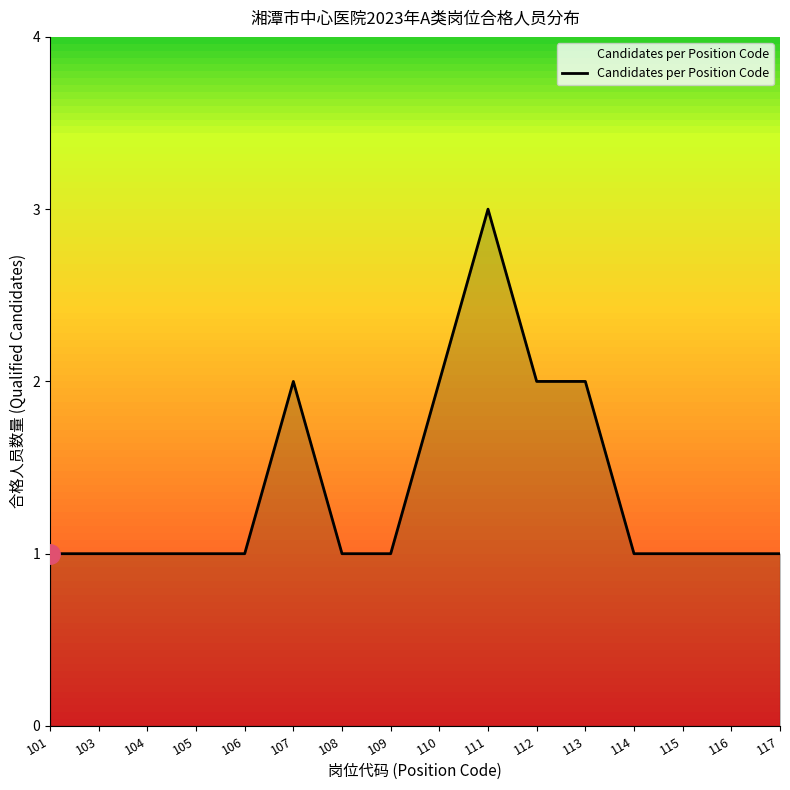

What is the sum of the values at 114 and 116?

2